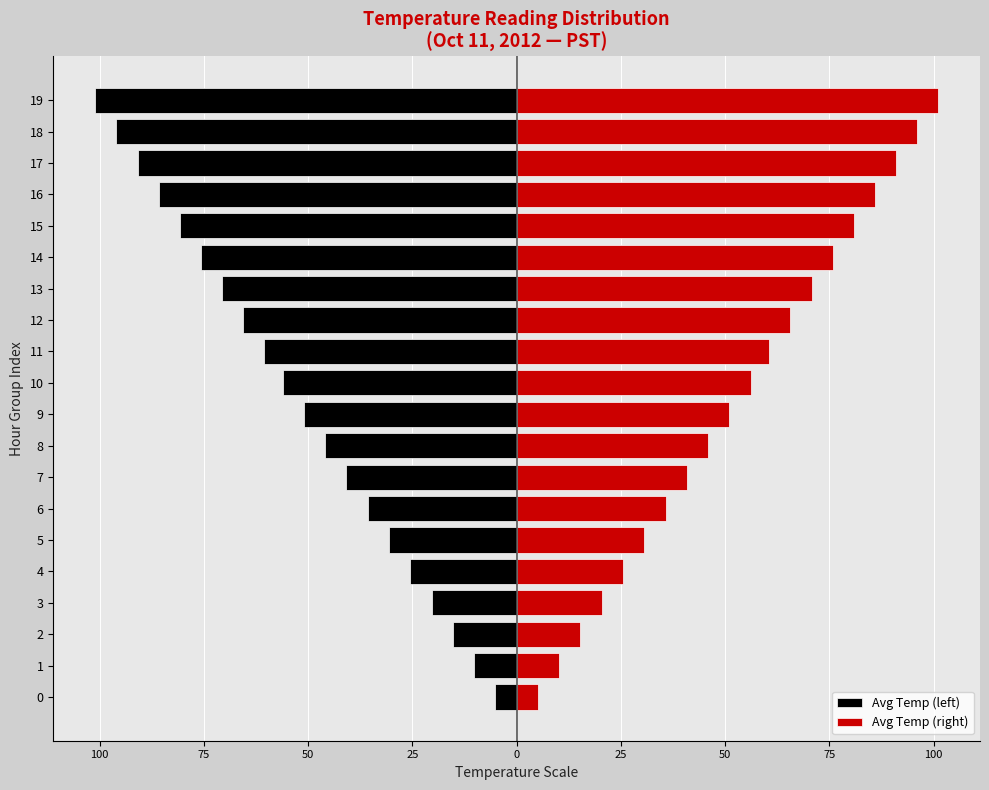

Is it true that Avg Temp (right) equals 101.0 at 19?

True